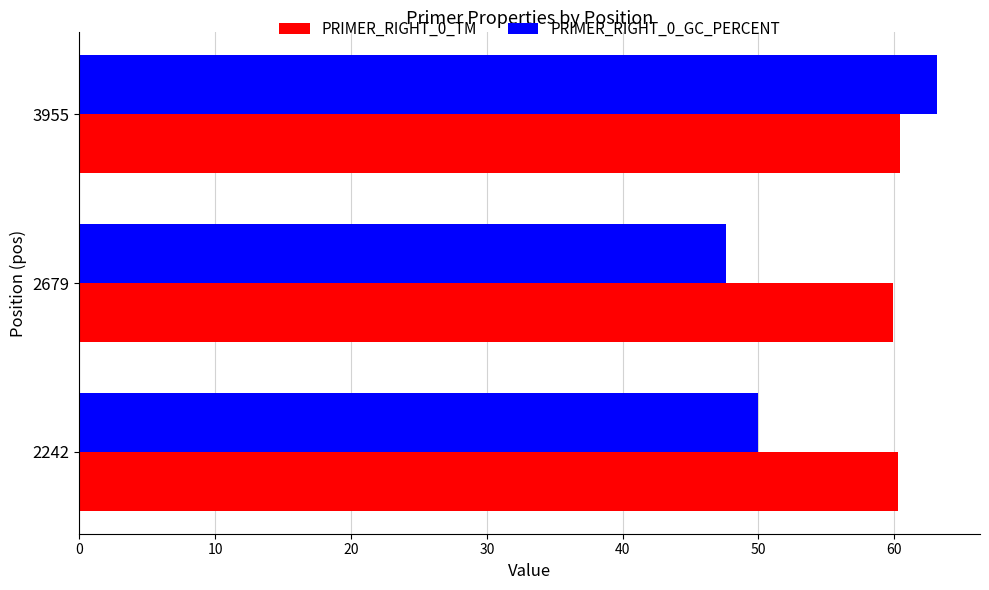

What are all the series names shown in the legend?

PRIMER_RIGHT_0_TM, PRIMER_RIGHT_0_GC_PERCENT